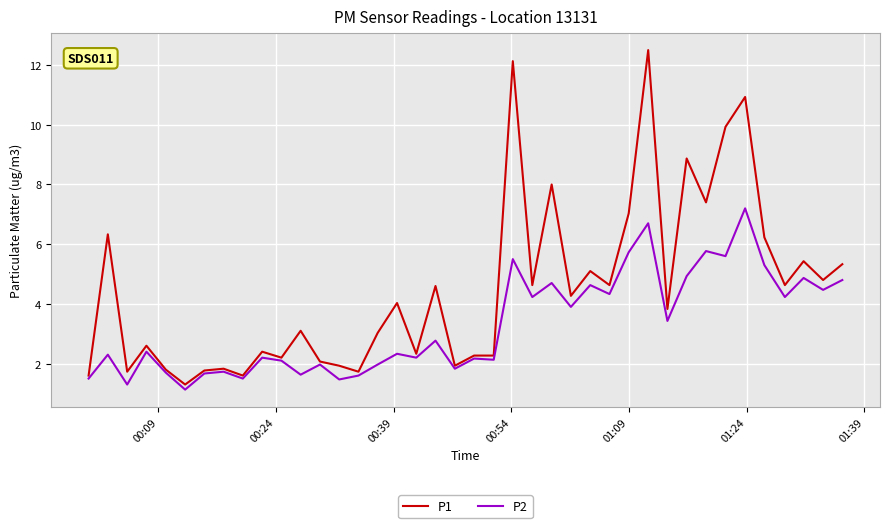

Rank the series by their maximum value, from highest to lowest.

P1, P2